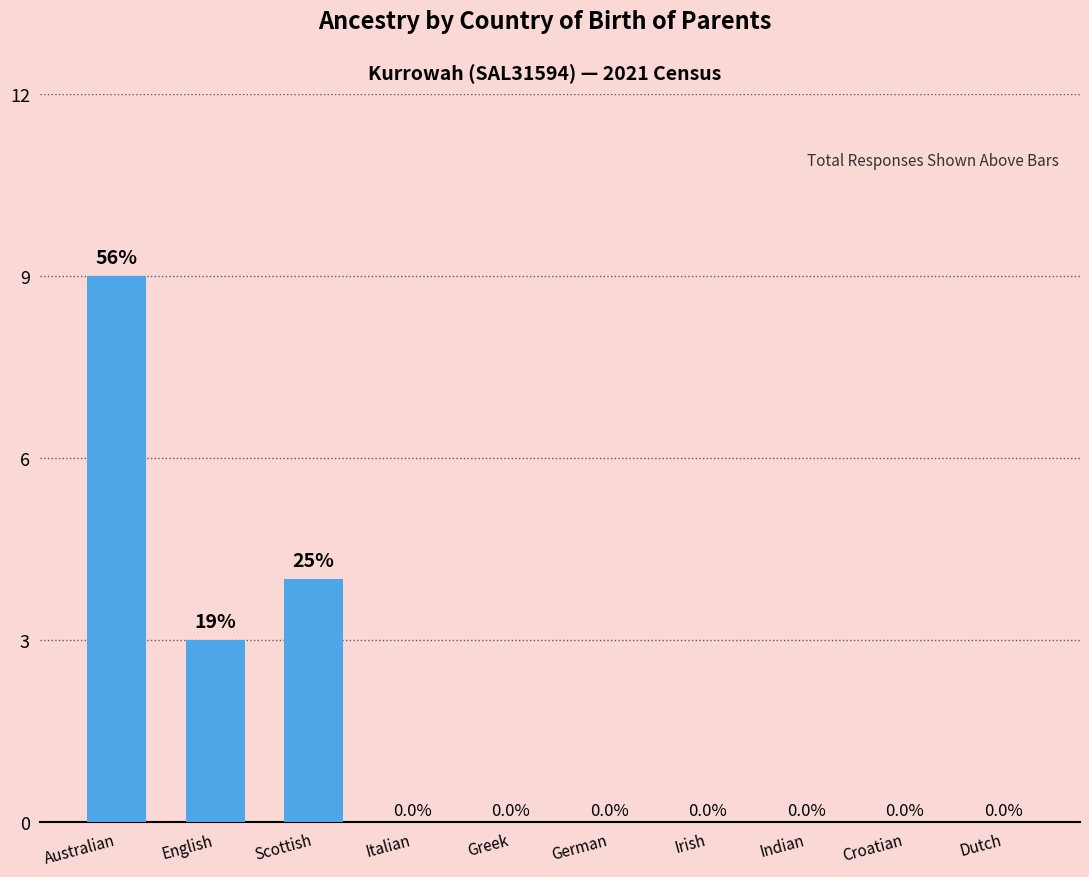

Between English and Irish, which is larger?

English